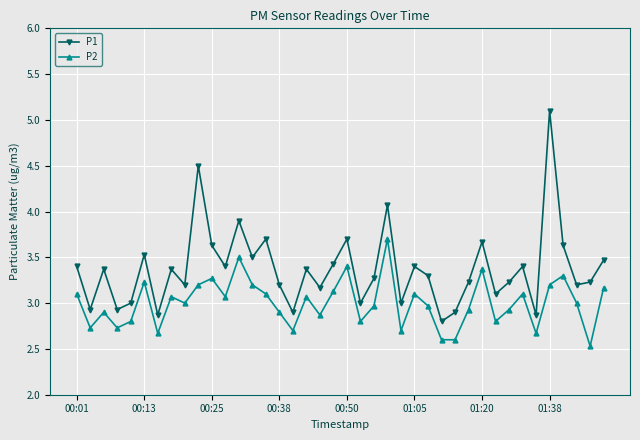

True or false: P1 has more than 0 points higher than both neighbors.

True